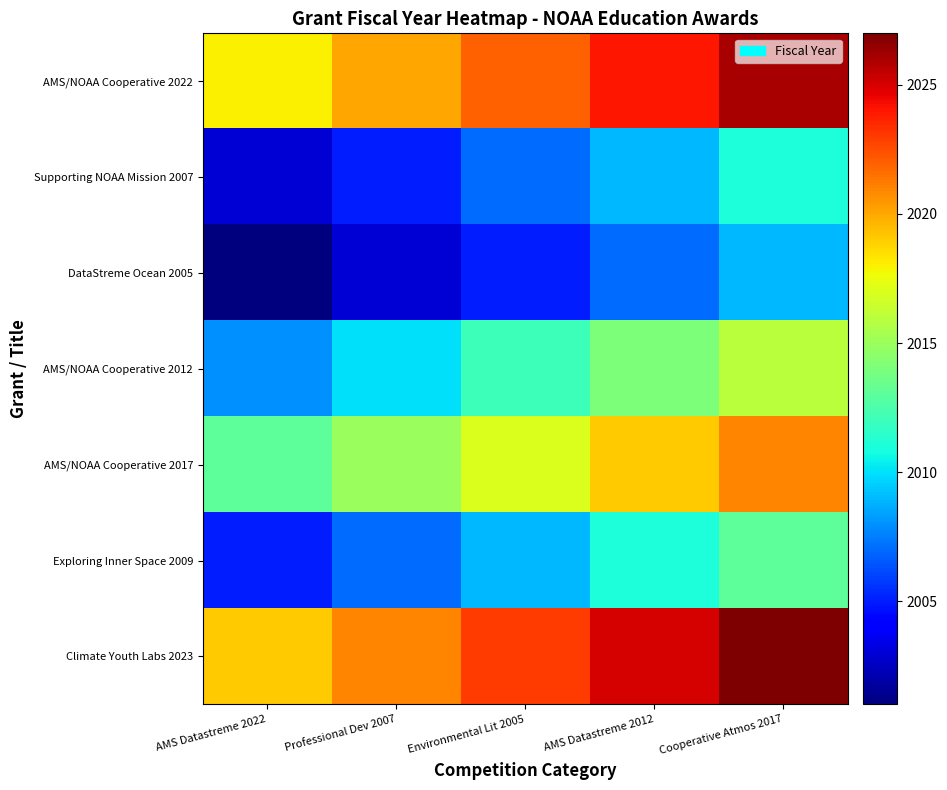

What is the smallest value displayed?

2001